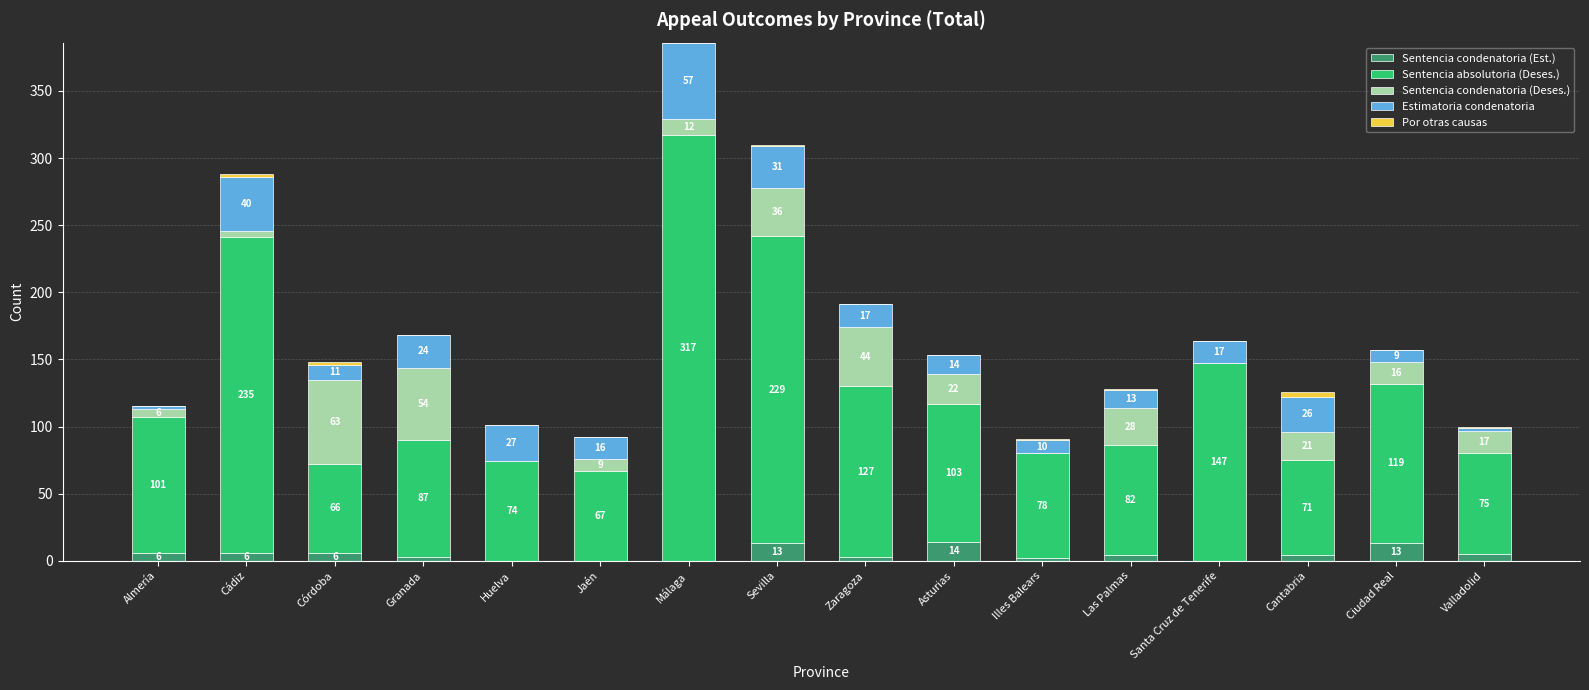

Reading left to right, what are the values for Sentencia condenatoria (Est.)?

Almería=6	Cádiz=6	Córdoba=6	Granada=3	Huelva=0	Jaén=0	Málaga=0	Sevilla=13	Zaragoza=3	Asturias=14	Illes Balears=2	Las Palmas=4	Santa Cruz de Tenerife=0	Cantabria=4	Ciudad Real=13	Valladolid=5